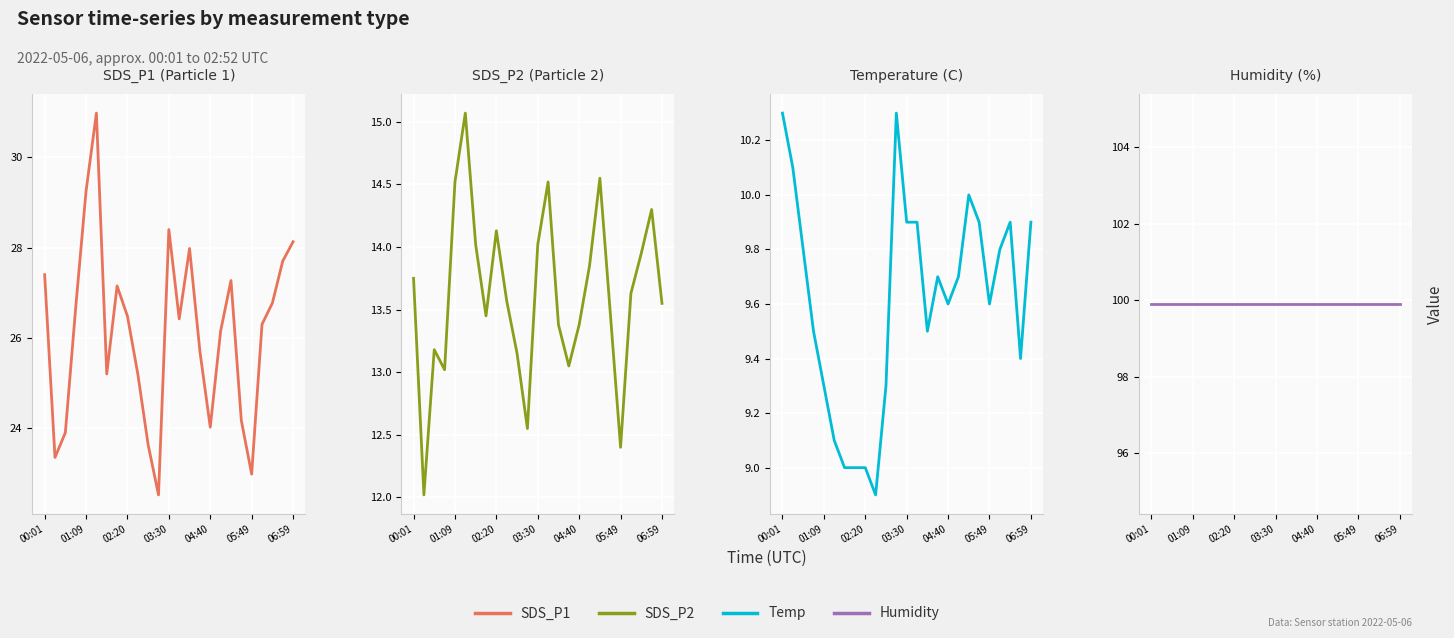

What is the greatest value displayed?

99.9